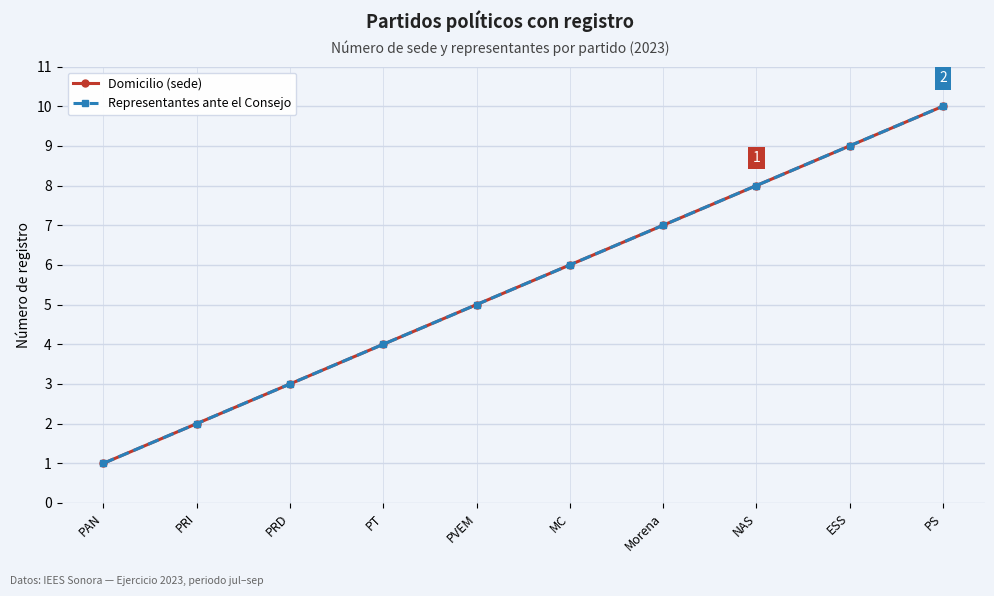

Is this an area chart (filled region under the line)?

No